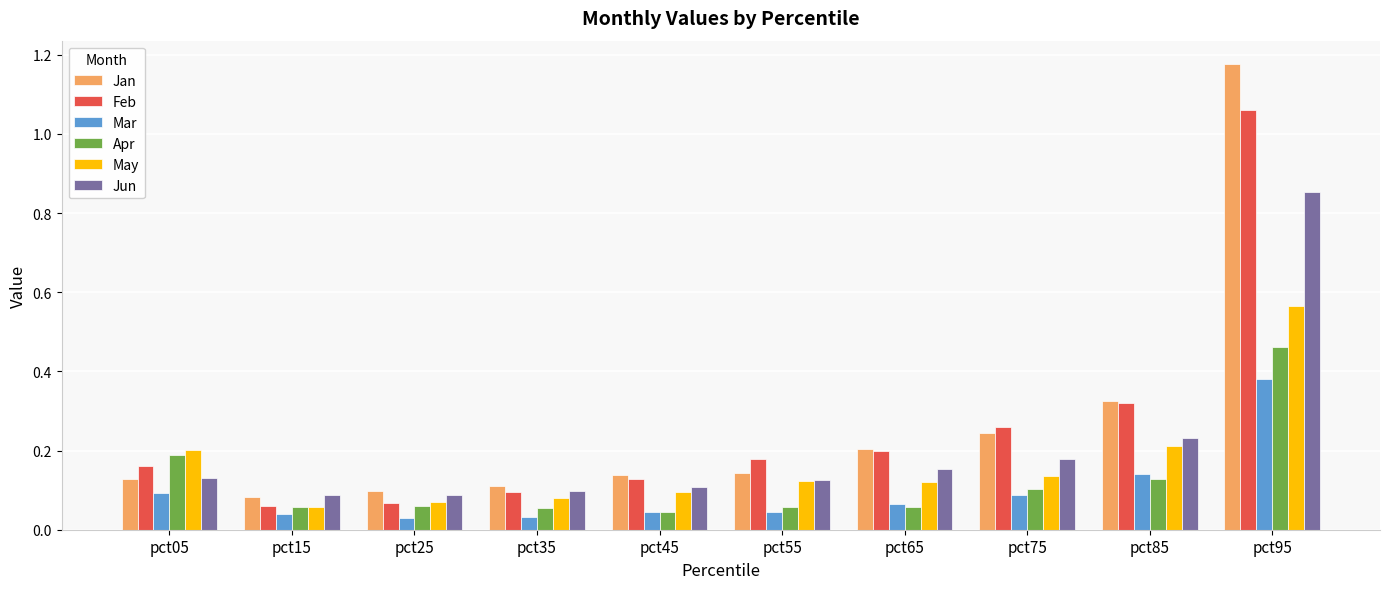

True or false: Jan has a value of 0.6 at pct85.

False